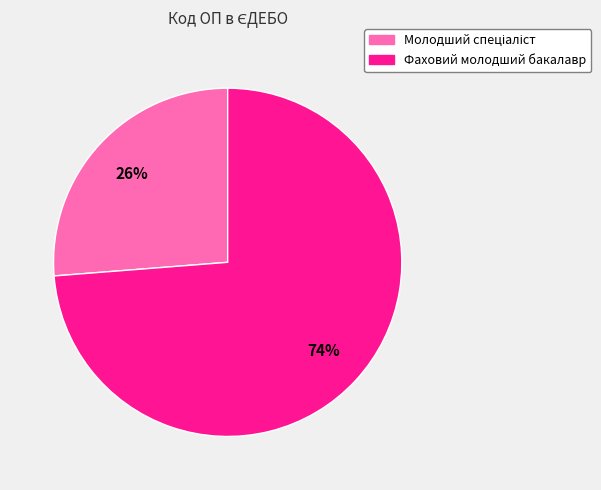

To the nearest percent, what is the average slice percentage?

50%